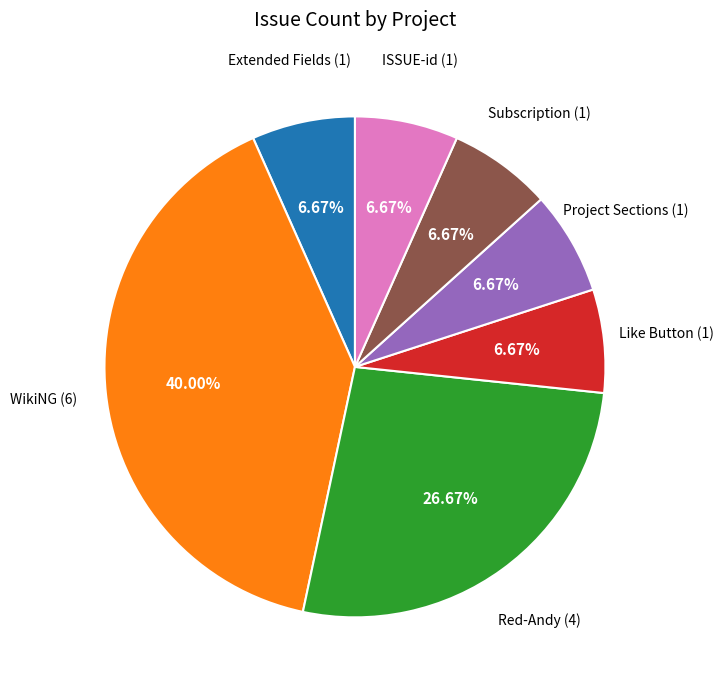

Combined, what portion of the pie is Extended Fields and WikiNG?

46.7%